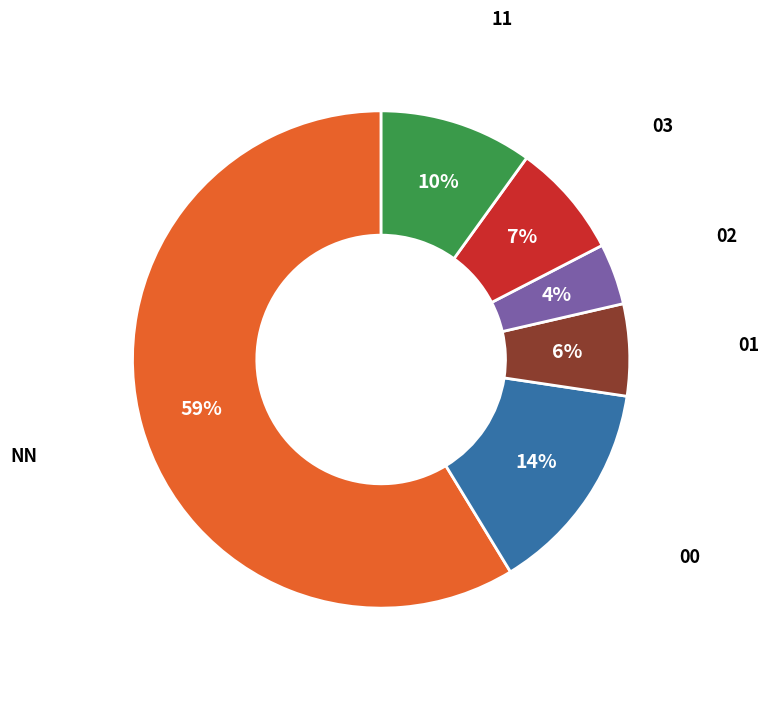

Is there any slice that represents more than half of the pie?

Yes